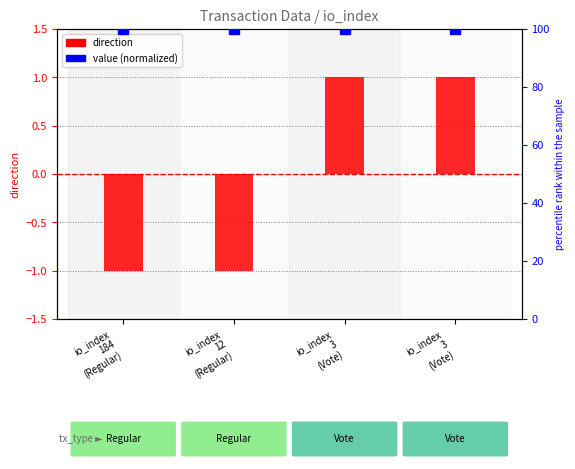

What is the approximate value at io_index
184
(Regular)?

-1